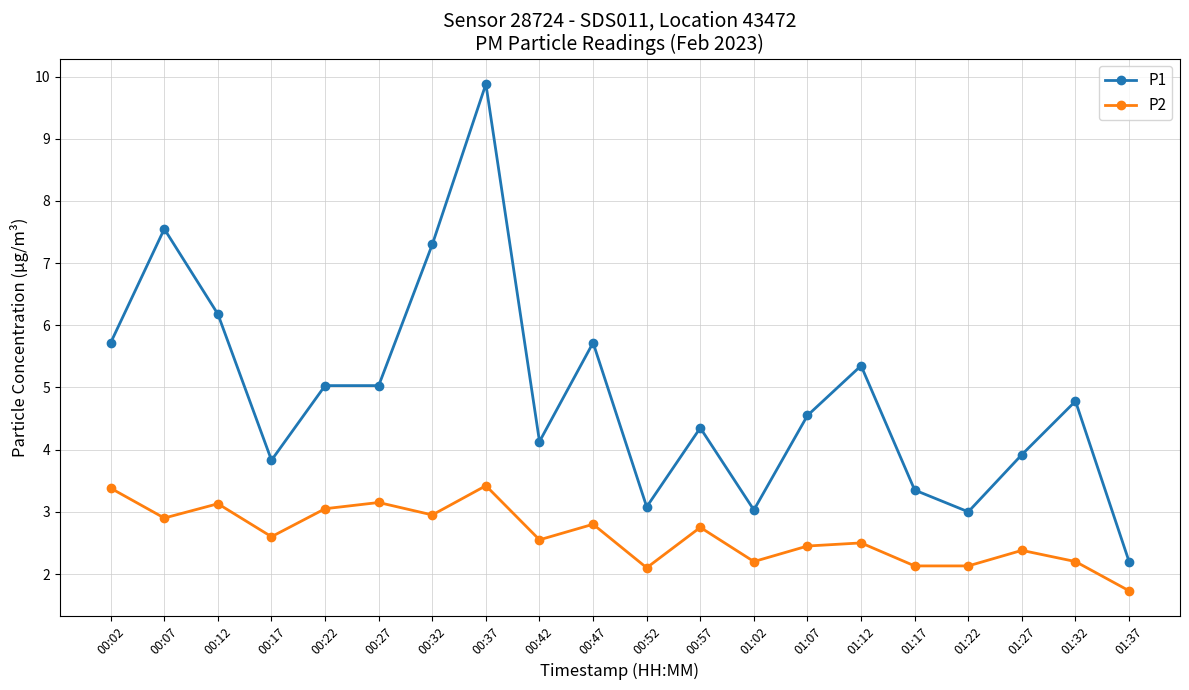

Between 00:22 and 01:17, which series saw the biggest shift?

P1